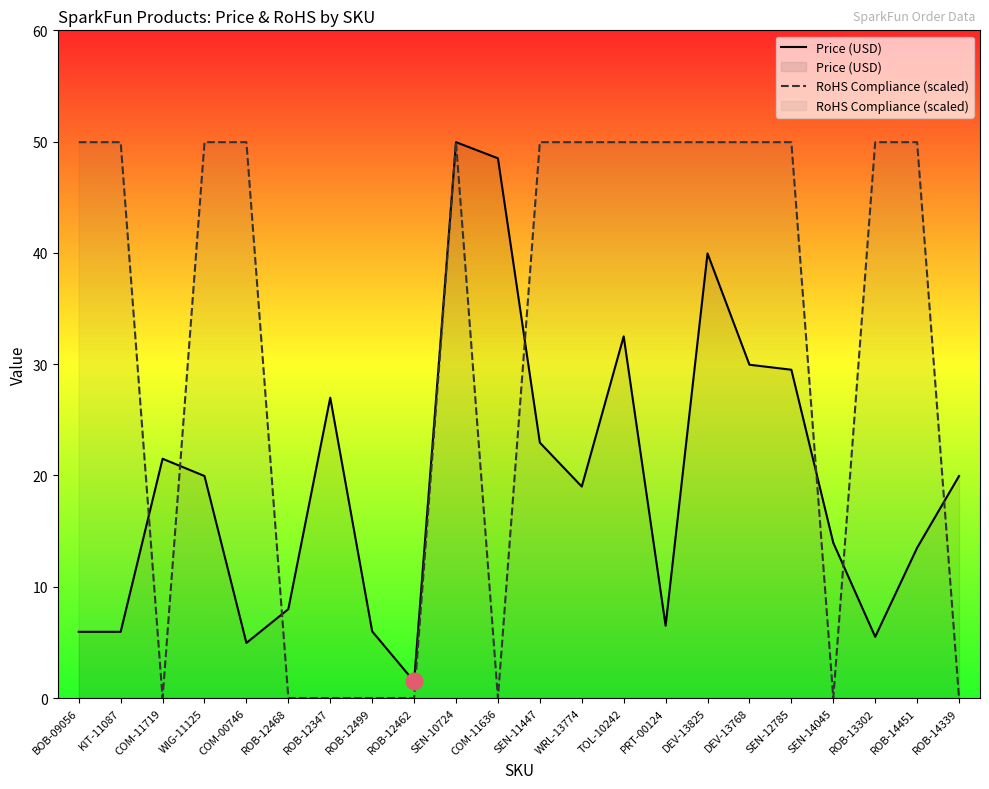

Reading right to left, extract all data points from this chart.

Price (USD): 19.9	13.5	5.5	13.9	29.5	29.9	40.0	6.5	32.5	19.0	22.9	48.5	50.0	1.5	6.0	27.0	8.0	5.0	19.9	21.5	6.0	6.0
RoHS Compliance (scaled): 0.0	50.0	50.0	0.0	50.0	50.0	50.0	50.0	50.0	50.0	50.0	0.0	50.0	0.0	0.0	0.0	0.0	50.0	50.0	0.0	50.0	50.0